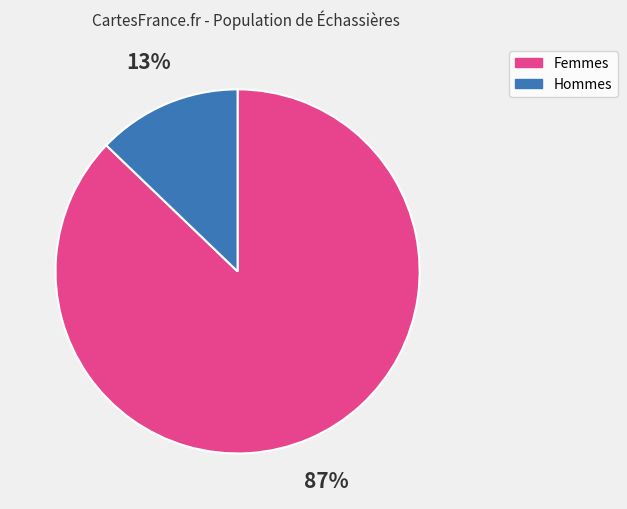

To the nearest percent, what is the average slice percentage?

50%